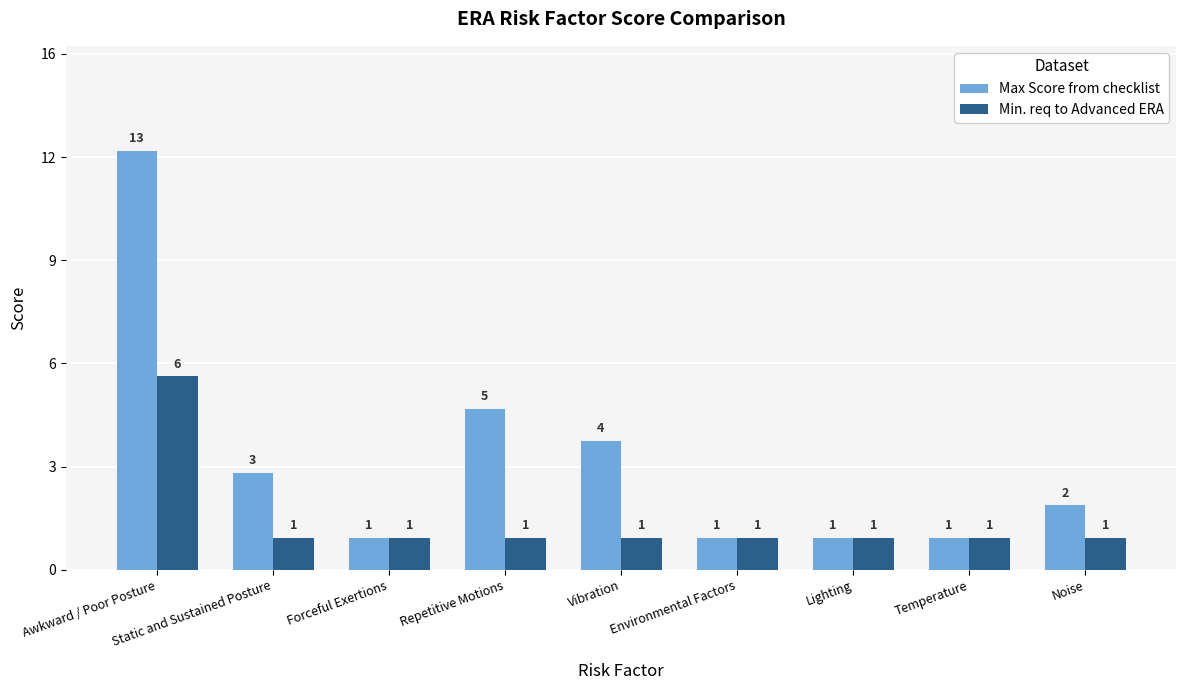

Reading right to left, extract all data points from this chart.

Max Score from checklist: Noise=2	Temperature=1	Lighting=1	Environmental Factors=1	Vibration=4	Repetitive Motions=5	Forceful Exertions=1	Static and Sustained Posture=3	Awkward / Poor Posture=13
Min. req to Advanced ERA: Noise=1	Temperature=1	Lighting=1	Environmental Factors=1	Vibration=1	Repetitive Motions=1	Forceful Exertions=1	Static and Sustained Posture=1	Awkward / Poor Posture=6